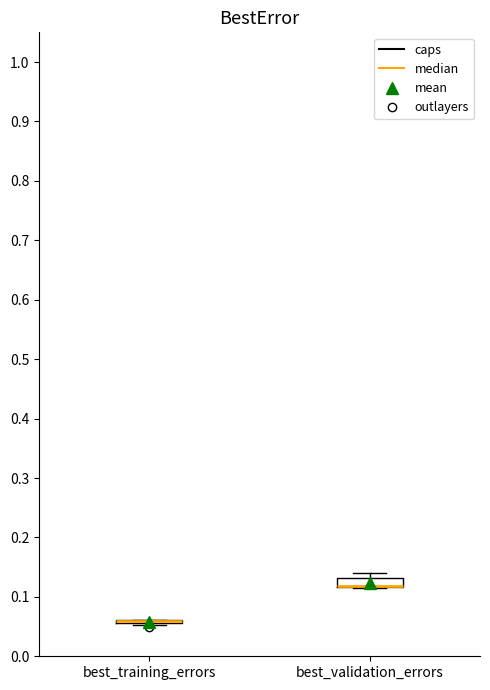

Reading left to right, read every box against the y-axis: the position of its median line, the range the box covers, and the ends of its whiskers. The values are not printed on the chart, so give them approximately, as read against the axis.

best_training_errors: box collapsed to a line at 0.06, whiskers 0.05 to 0.06
best_validation_errors: median 0.12 (drawn on the box's lower edge), box 0.12 to 0.13, whiskers 0.11 to 0.14